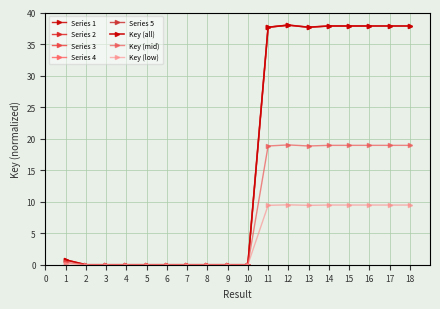

Where is the first local minimum?

2